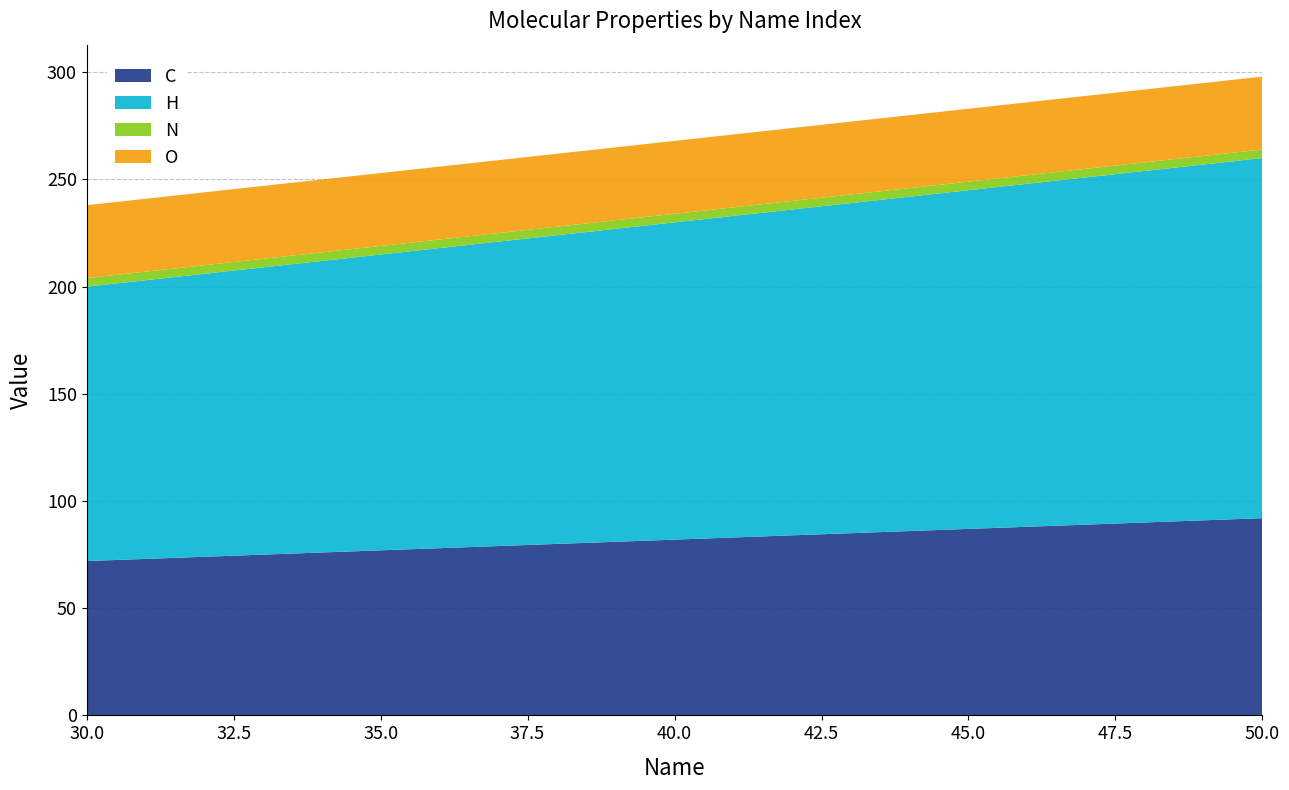

What is the highest value of the C series?

92